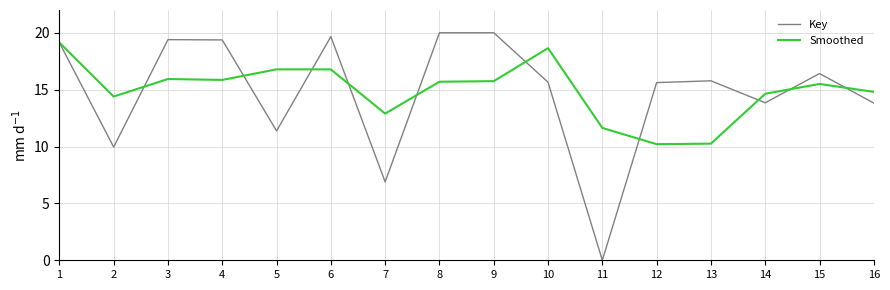

What value does the Key series have at 2?

10.0